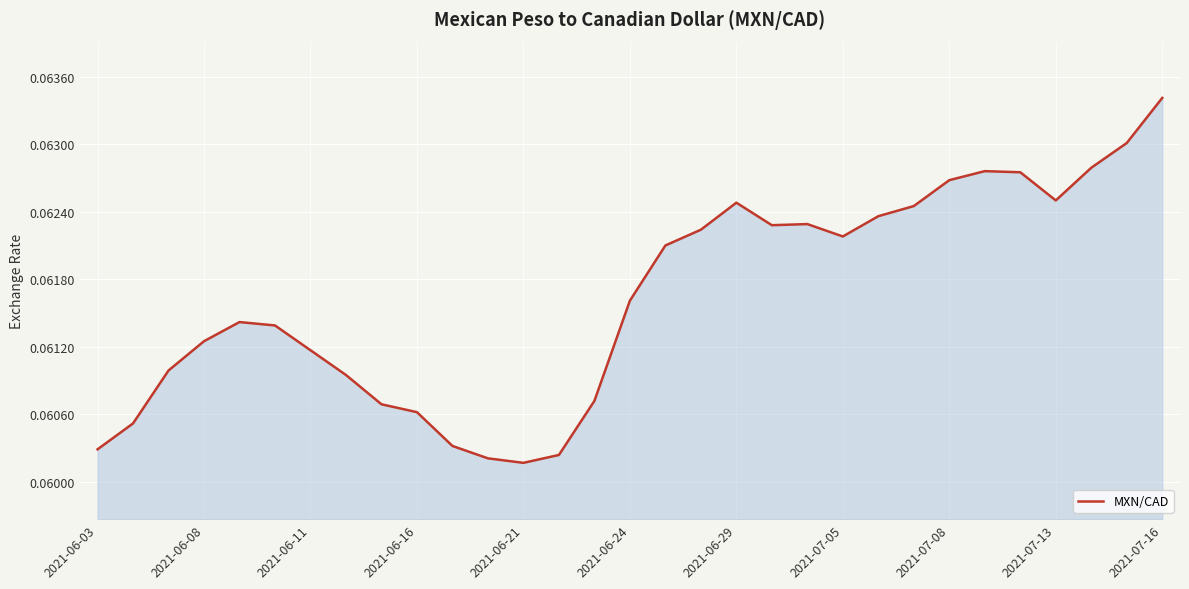

Between 2021-06-16 and 2021-07-05, which is larger?

2021-07-05